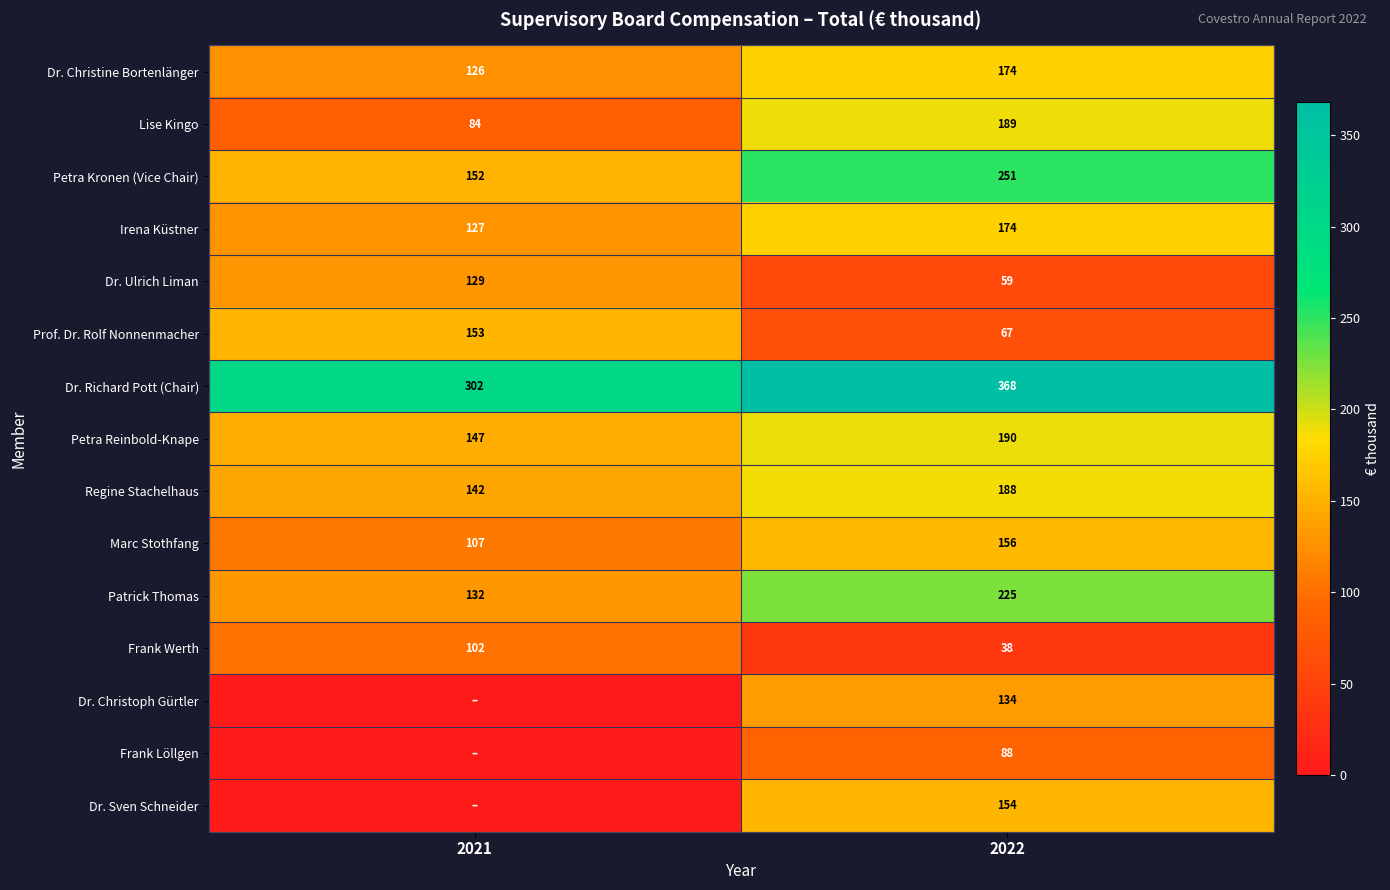

Rank the categories by Regine Stachelhaus value from highest to lowest.

2022, 2021